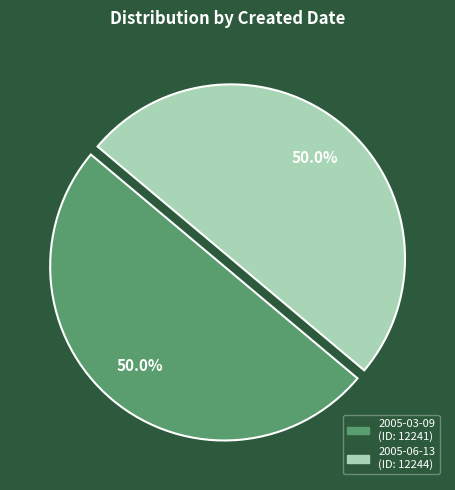

Approximately how many times larger is the value at 2005-06-13 compared to 2005-03-09?

1.0